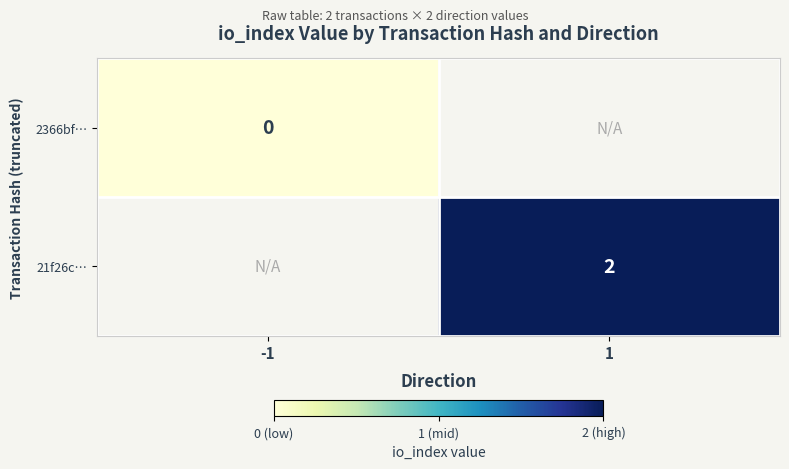

True or false: 21f26c… has a value of 2 at 1.

True